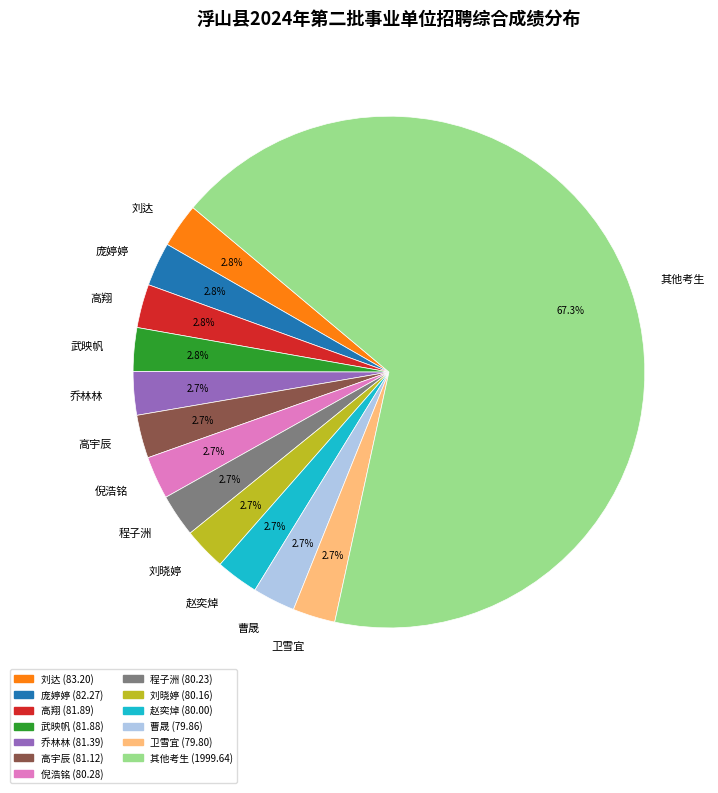

How much of the chart is everything except 程子洲?

97.3%